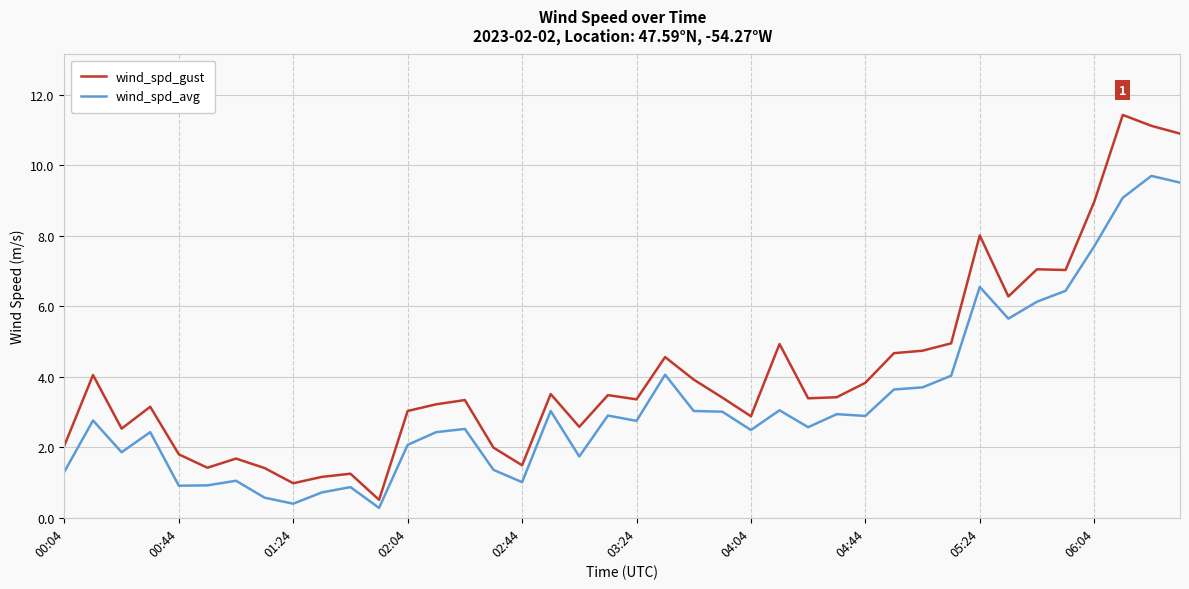

Does the chart have visible grid lines?

Yes